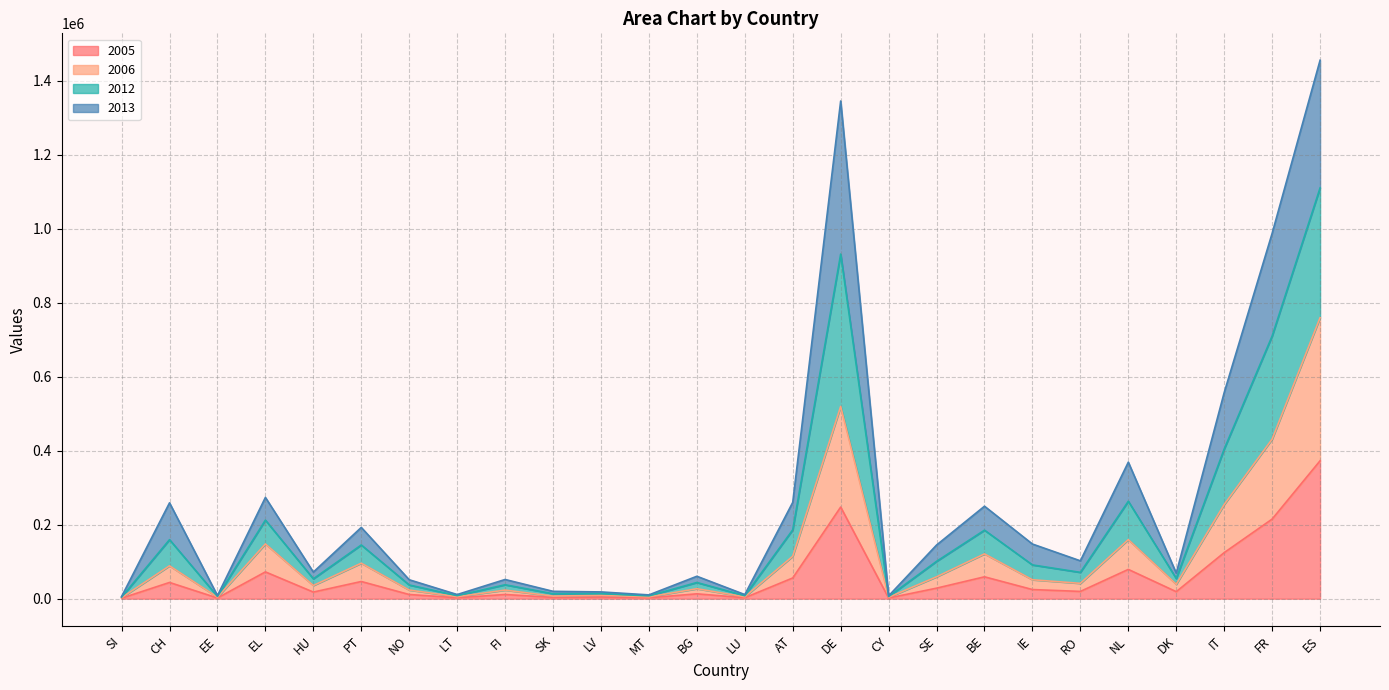

What is the minimum value for 2006?

2770